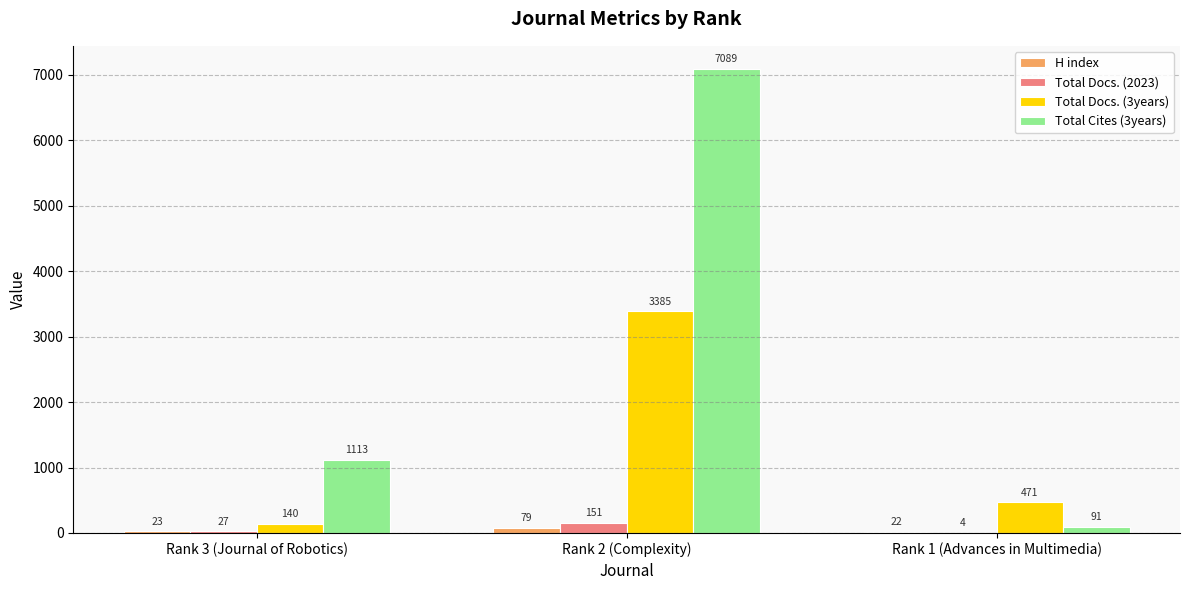

Which category has the highest value across all series?

Rank 2 (Complexity)